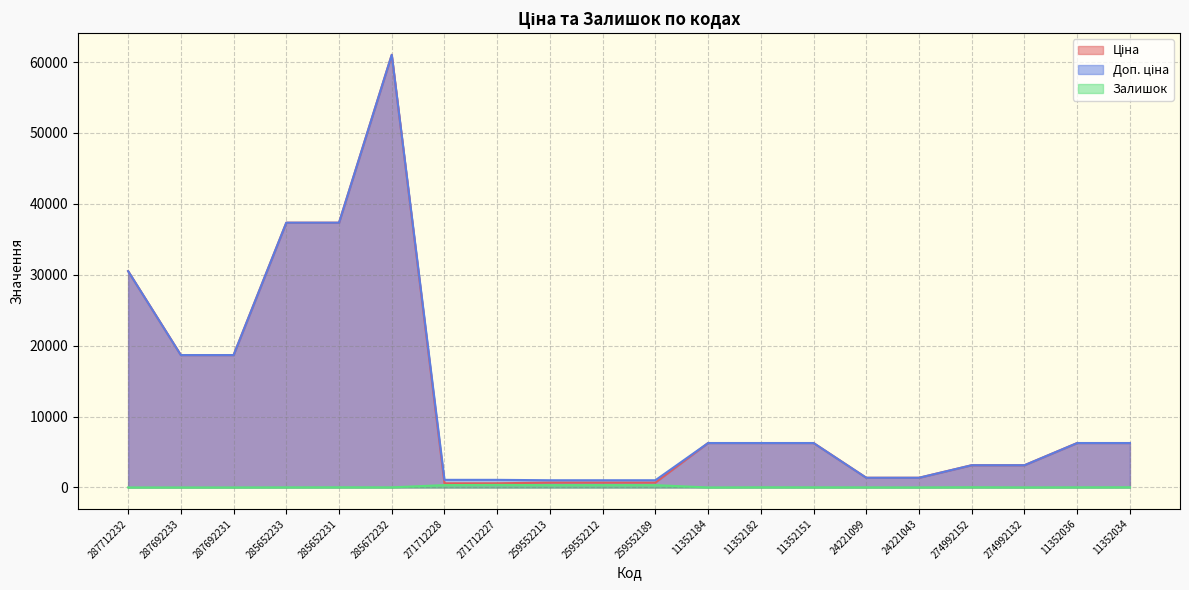

What is the label of the 17th point from the left?

274992152